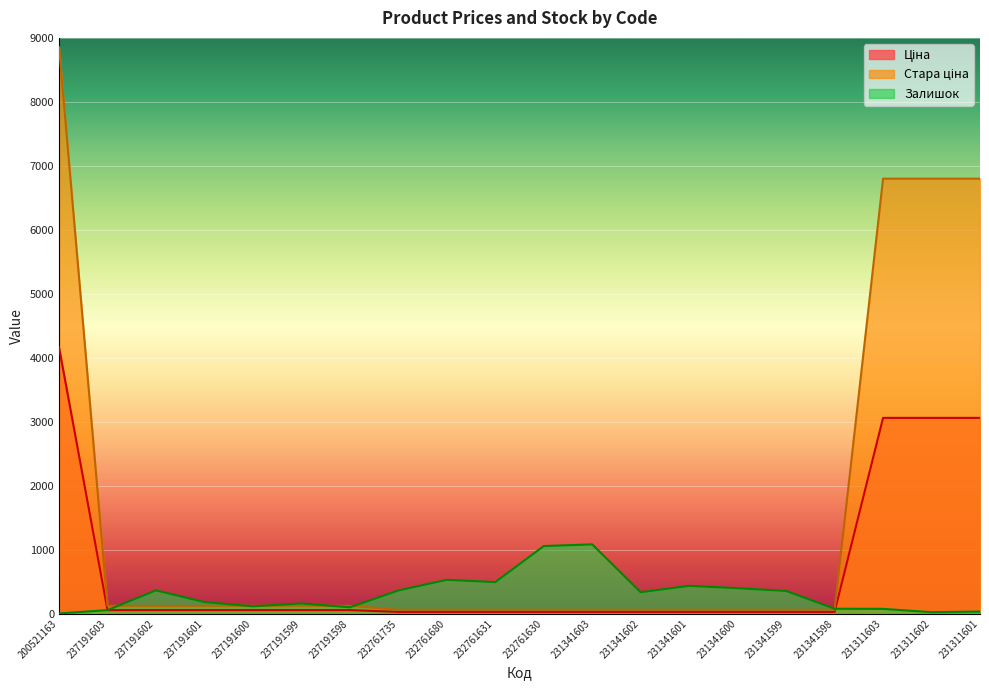

What is the sum of all Ціна values?

13936.7